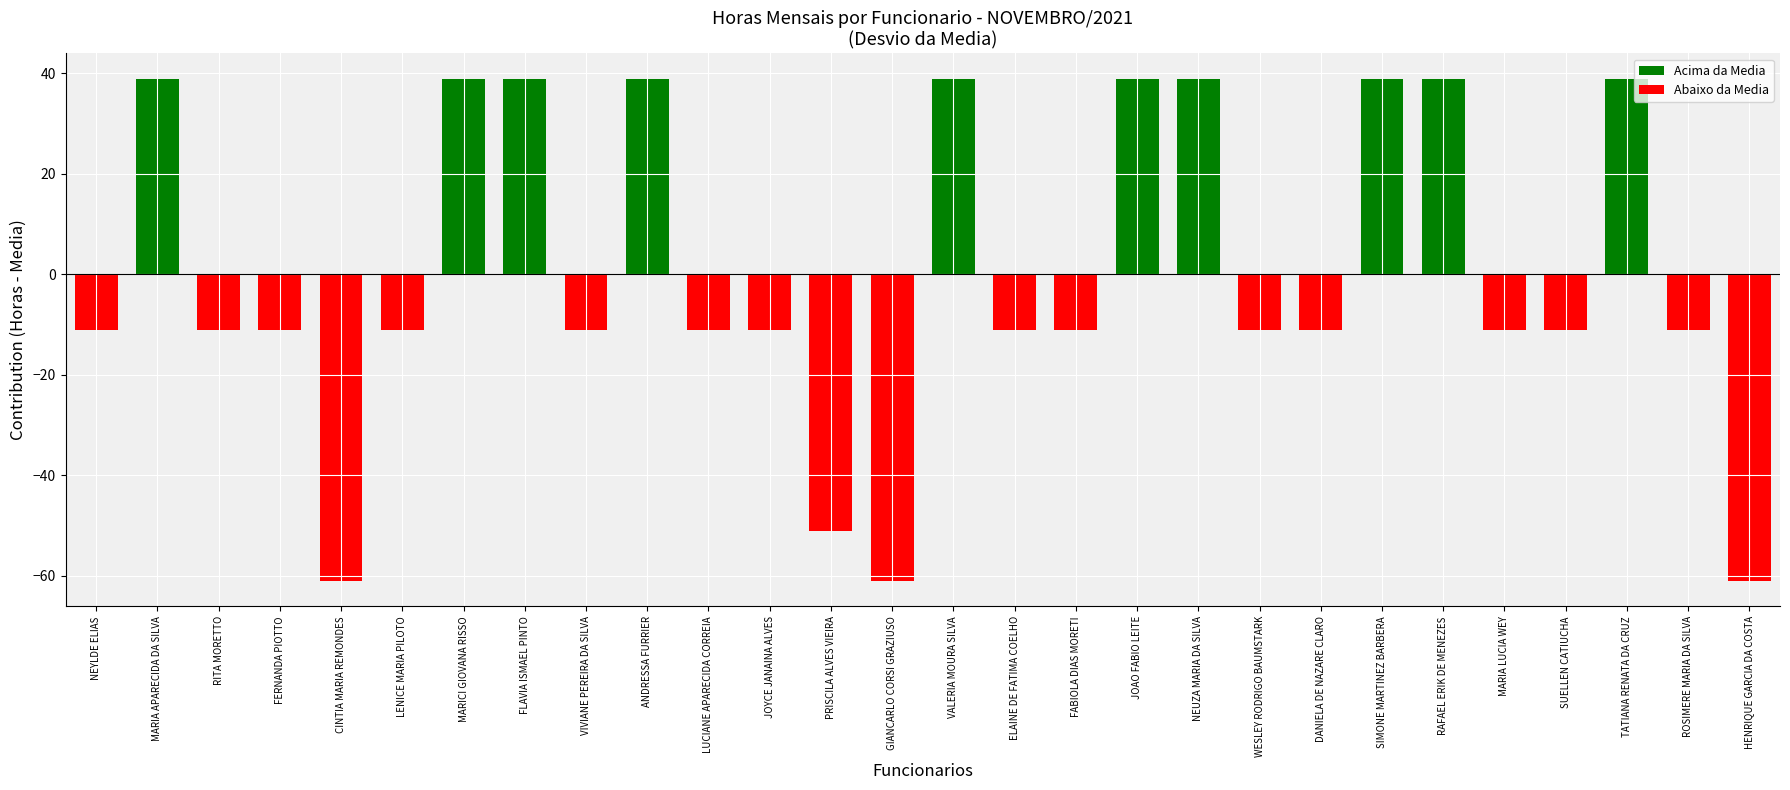

How many positive values are there?

10